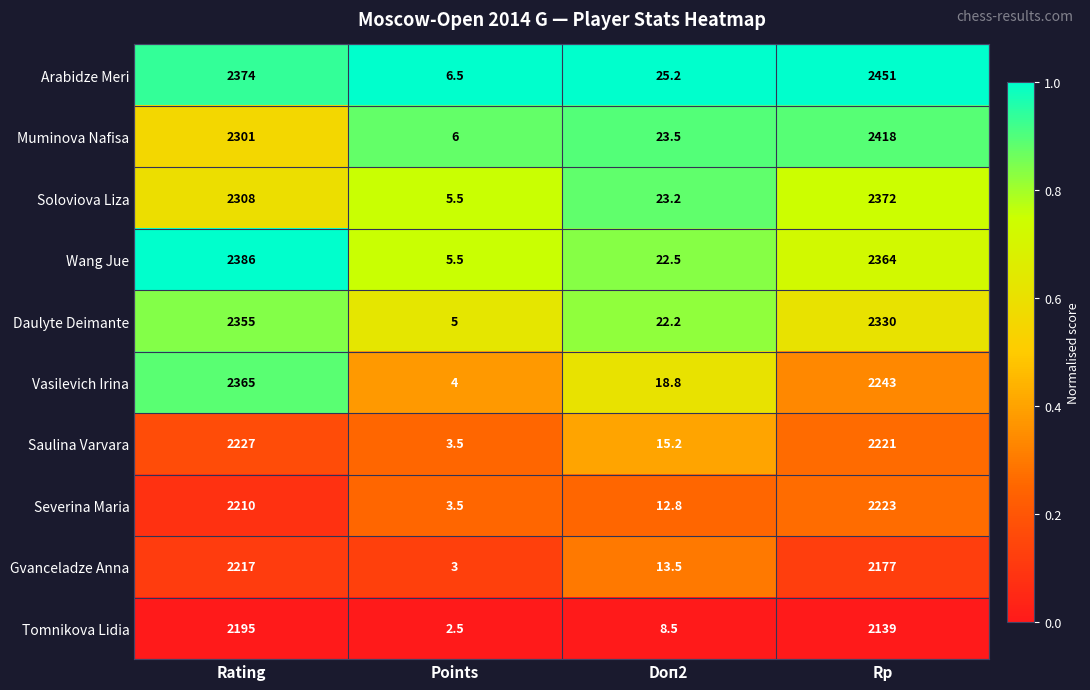

Which series changed the most between Rating and Doп2?

Wang Jue